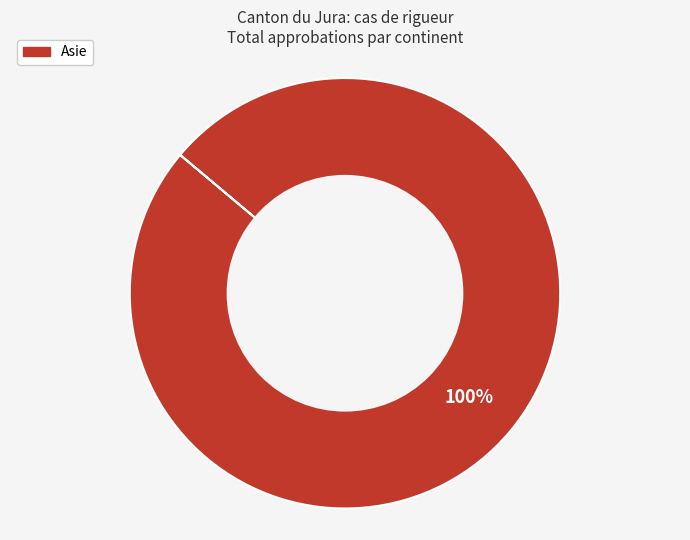

Is there any slice that represents more than half of the pie?

Yes